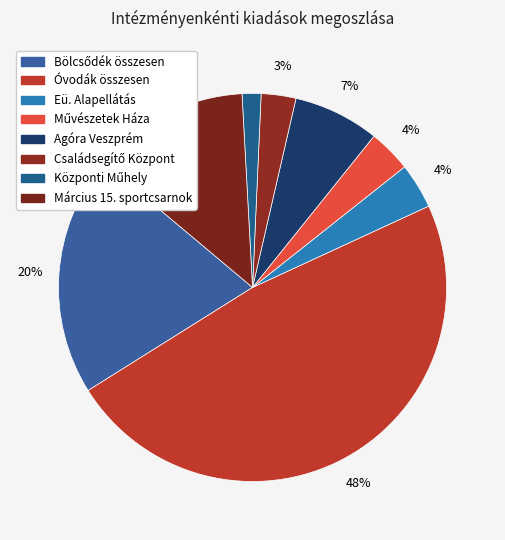

How many slices are in this pie chart?

8